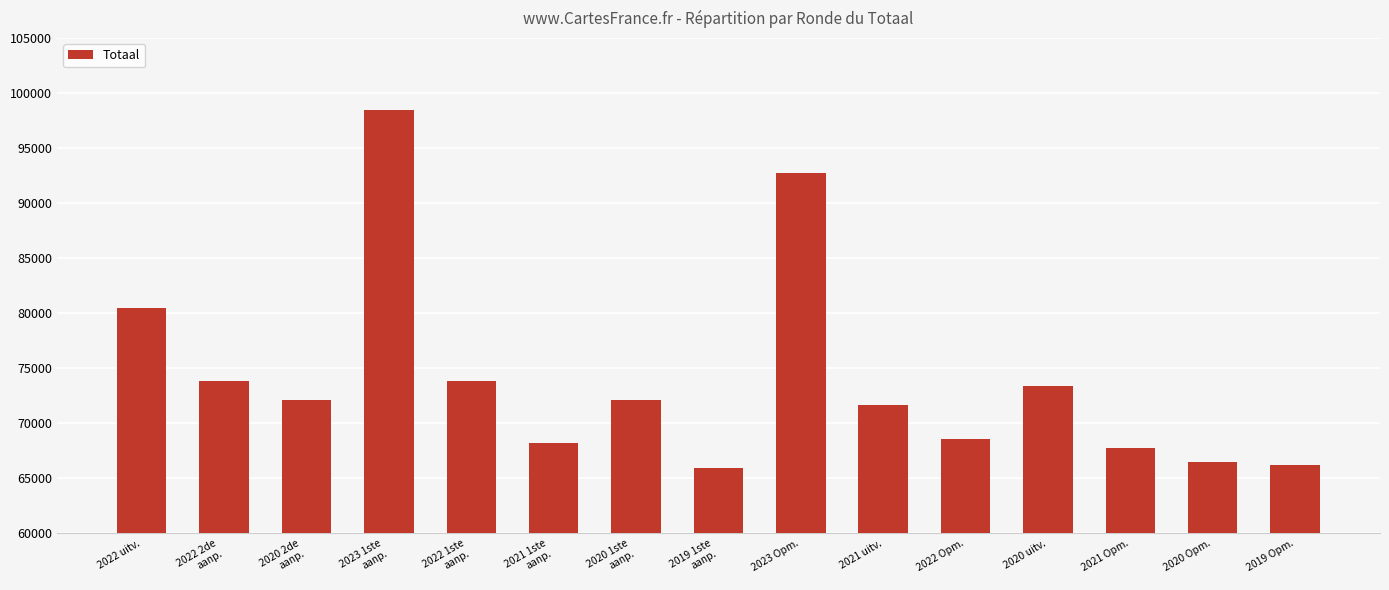

Is it true that the value at 2019 Opm. is 14224?

False